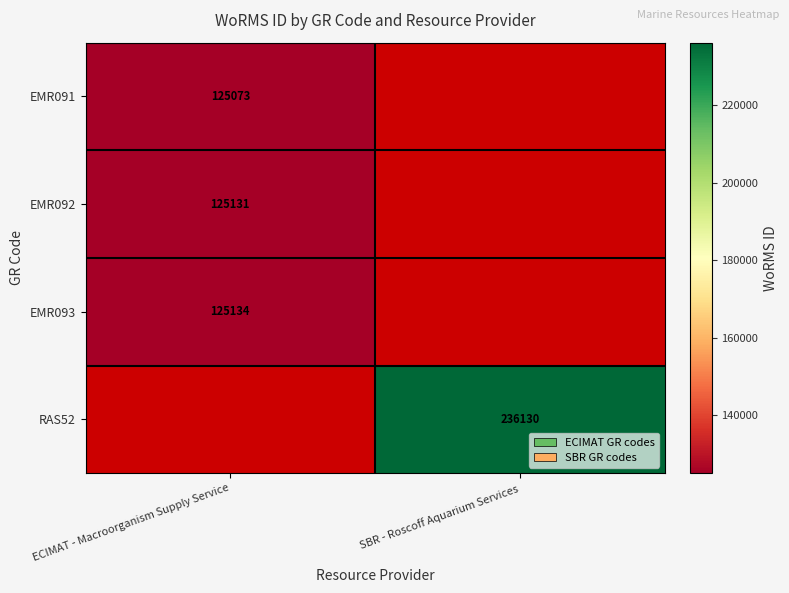

Is the value of EMR092 at ECIMAT - Macroorganism Supply Service greater than the value of EMR093 at ECIMAT - Macroorganism Supply Service?

No